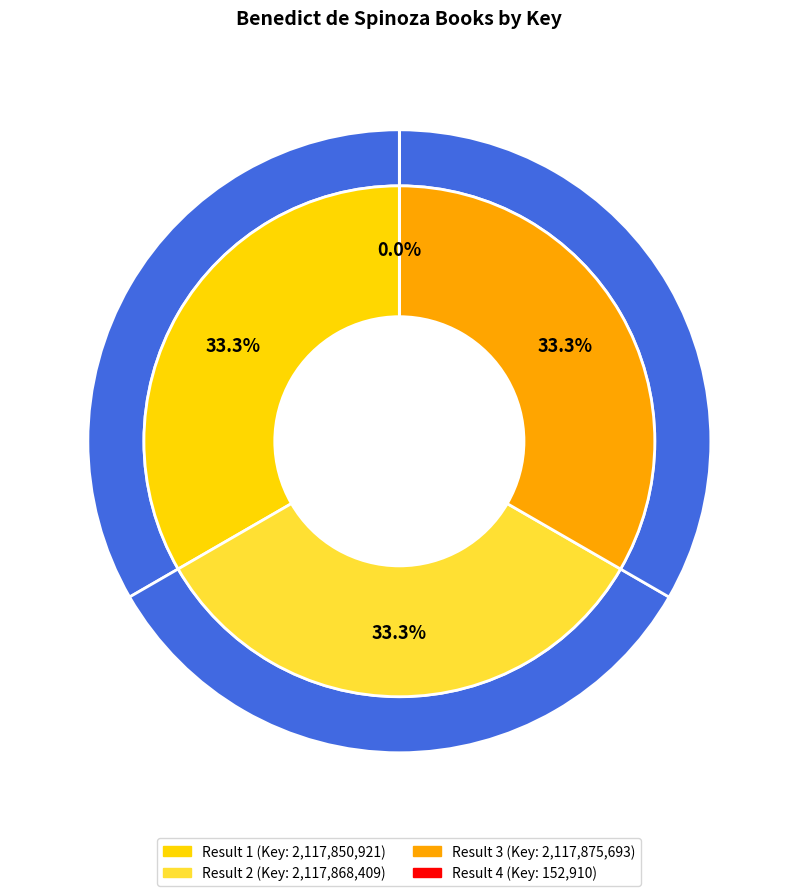

To the nearest percent, what percentage of the pie is Result 1?

33%